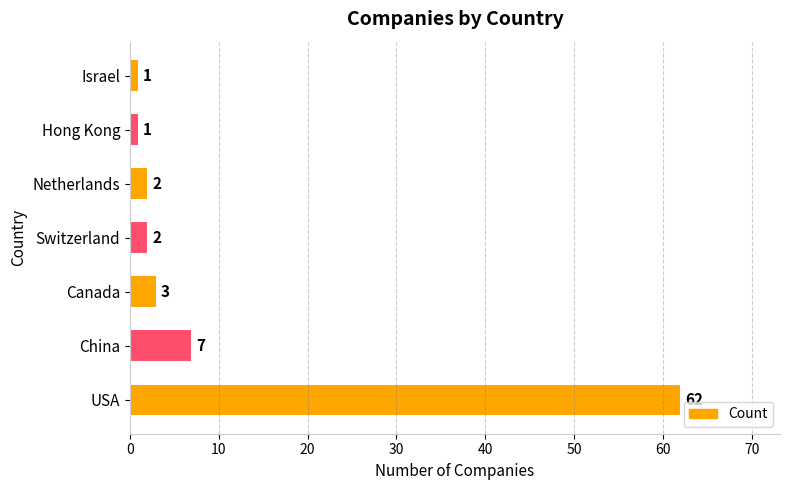

What is the greatest value displayed?

62